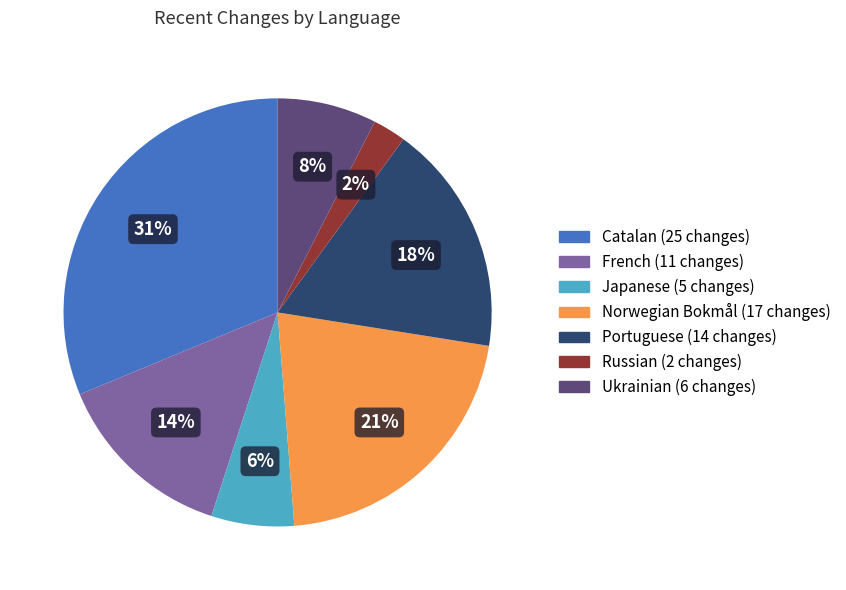

To the nearest percent, what is the difference between the largest and smallest slice percentages?

29%